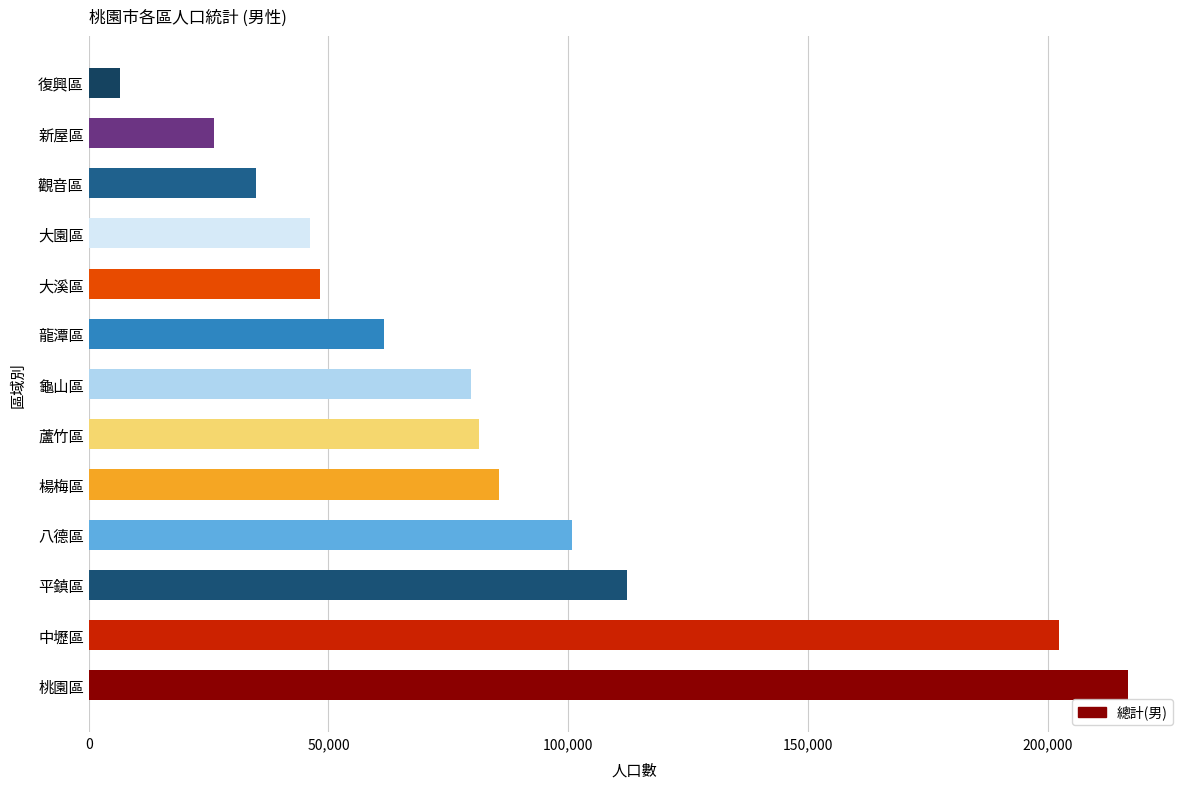

Does the chart contain any negative values?

No